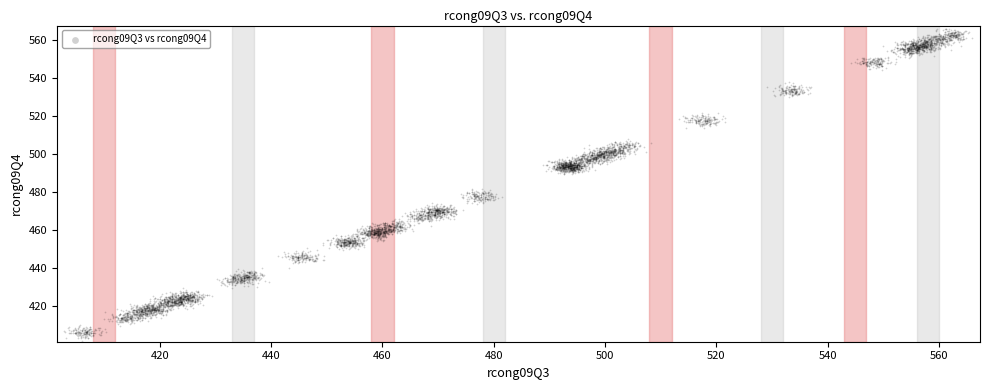

What is the range of Y values (max minus min)?

165.0